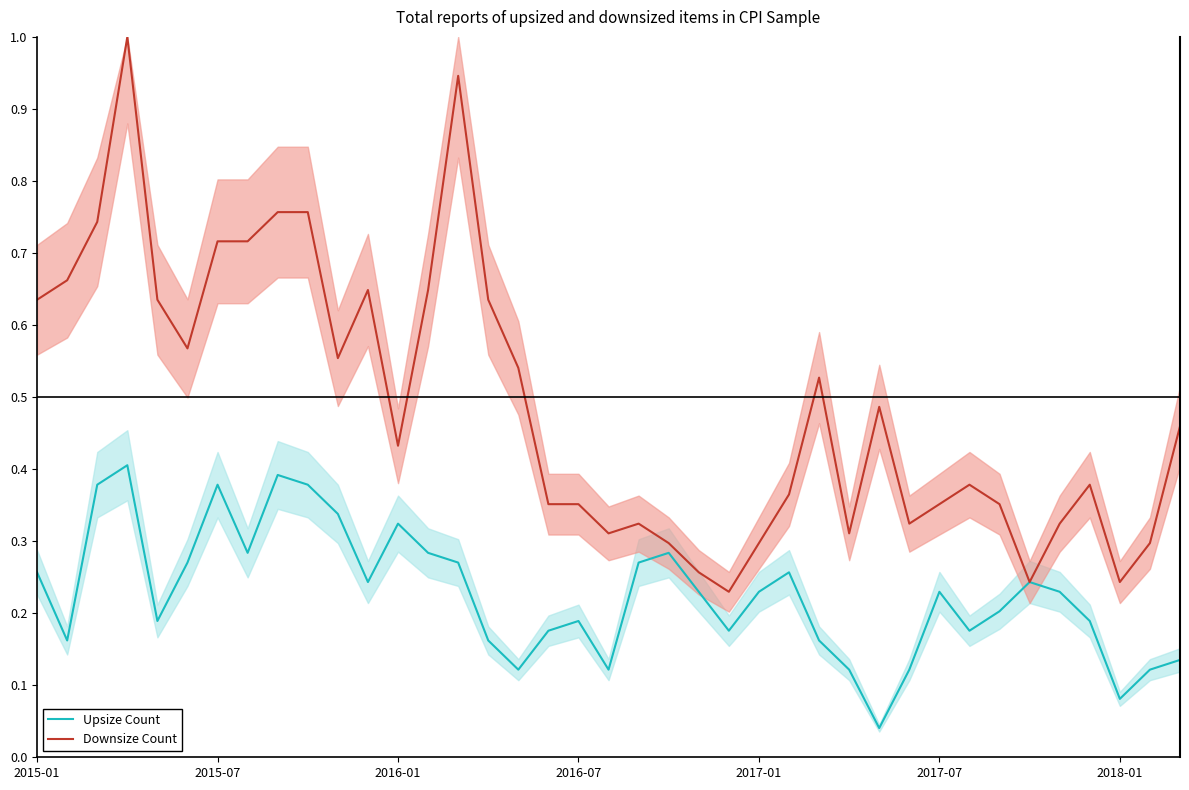

What is the maximum value for Downsize Count?

1.0